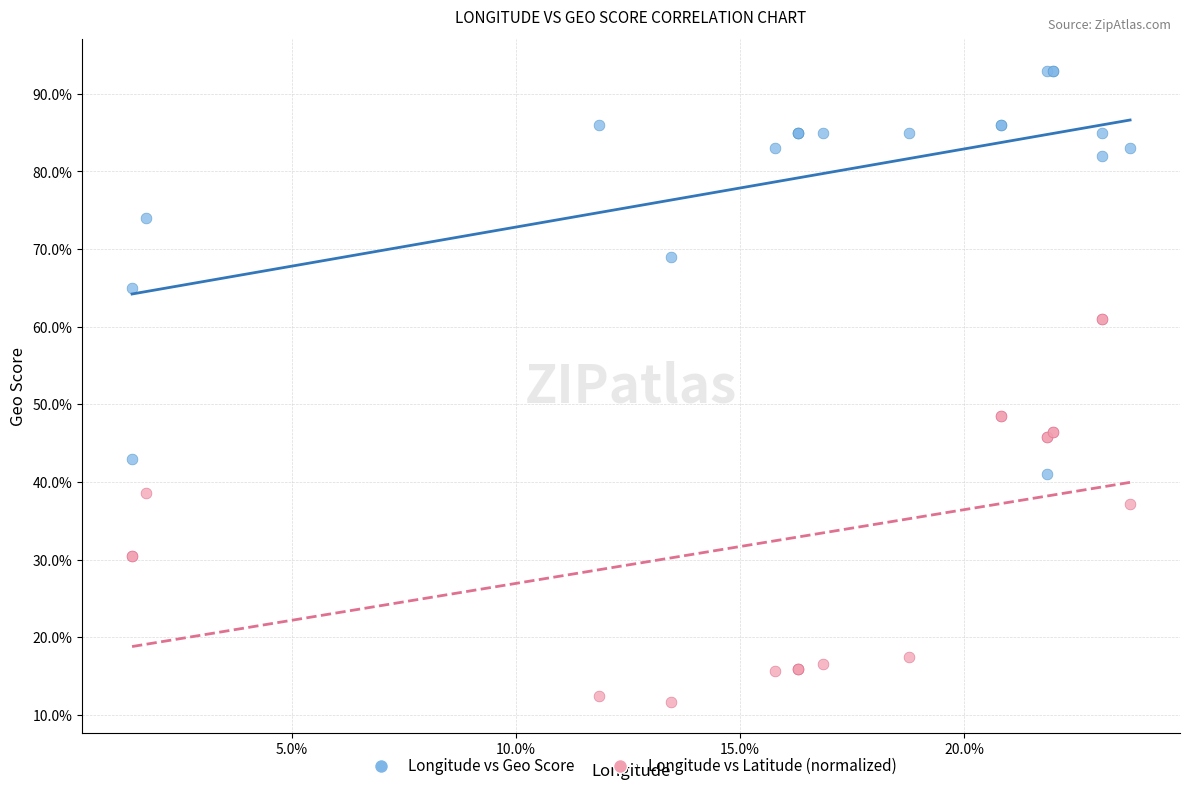

Which series reaches the maximum Y coordinate?

Longitude vs Geo Score